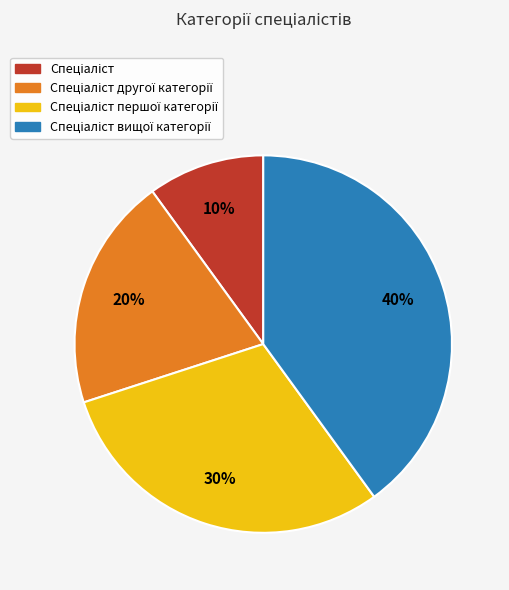

To the nearest percent, what is the difference between the largest and smallest slice percentages?

30%